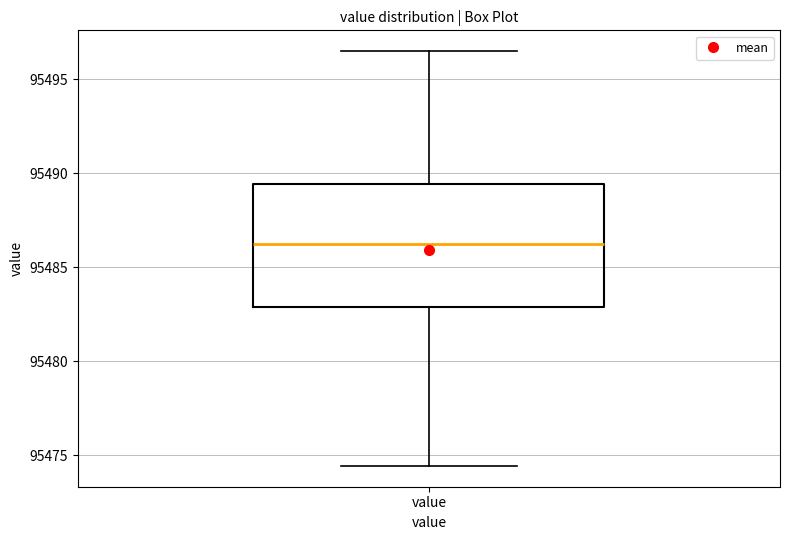

Read this box plot against the y-axis: the position of the median line, the range covered by the box, and the ends of both whiskers. The values are not printed on the chart, so give them approximately, as read against the axis.

median 95486.0, box 95483.0 to 95489.5, whiskers 95474.5 to 95496.5